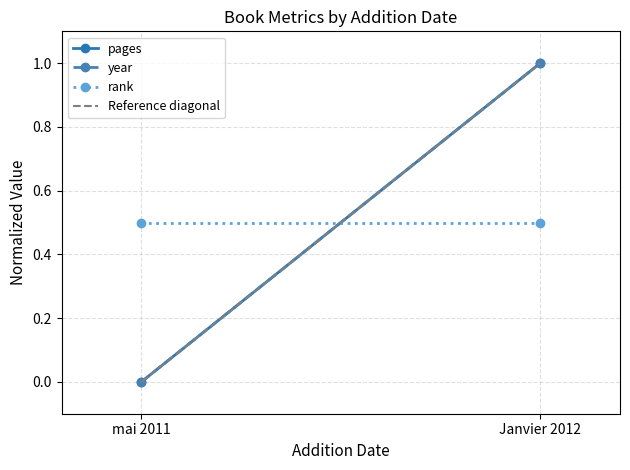

What is the difference between the maximum and minimum values in the year series?

1.0